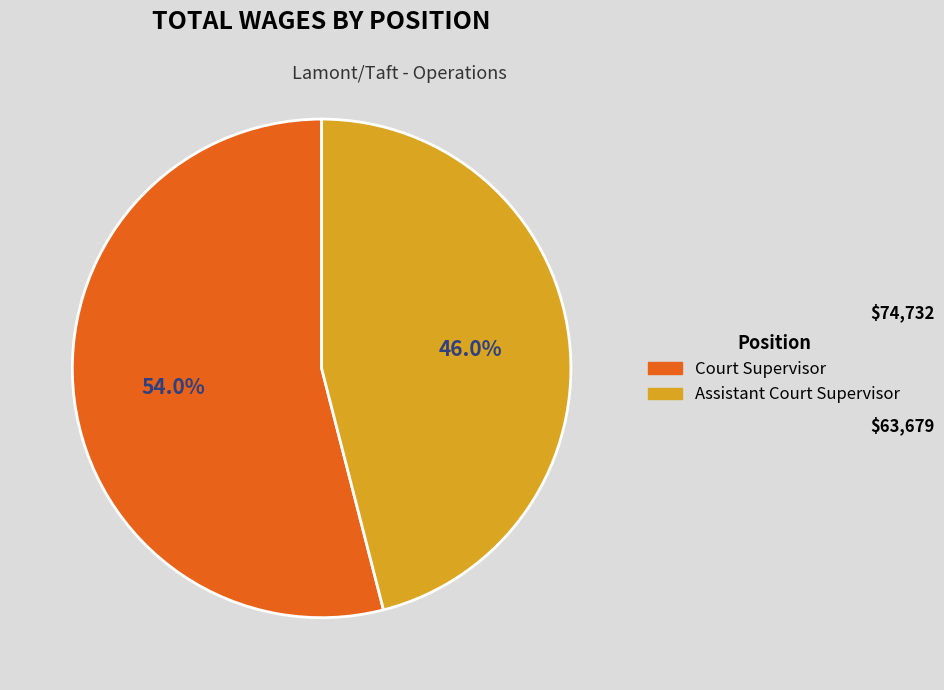

What percentage is NOT represented by Court Supervisor?

46.0%